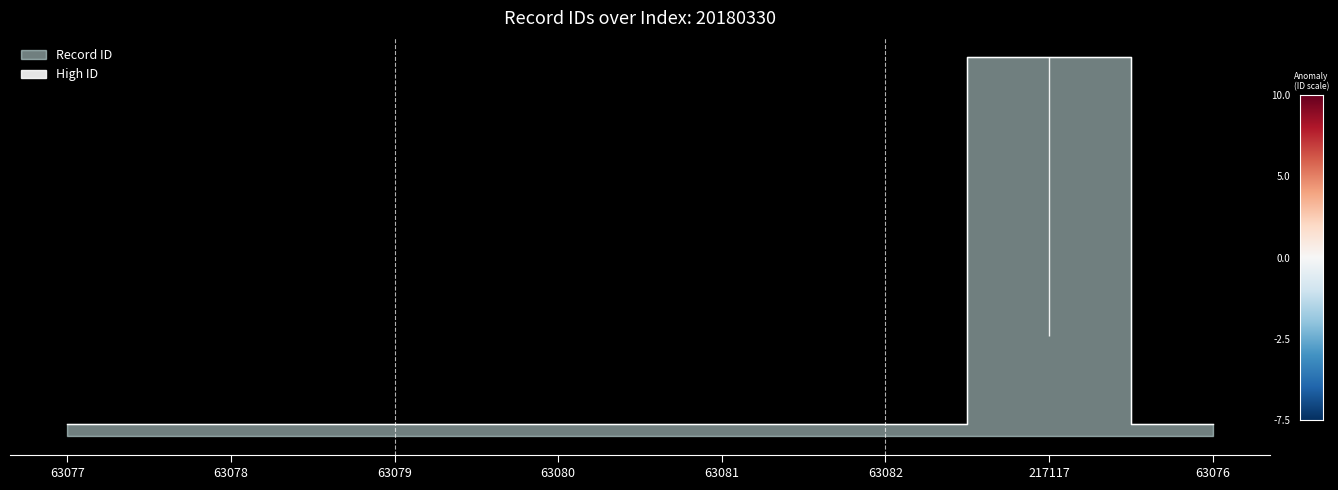

What is the value of the 2nd point from the left?

63078